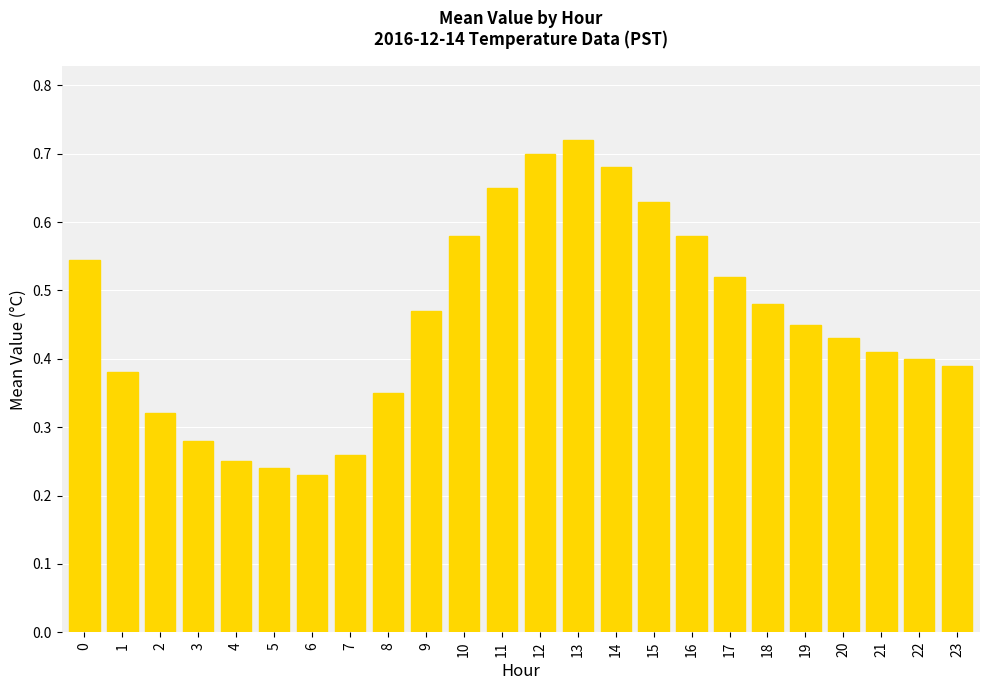

Does the chart contain any negative values?

No